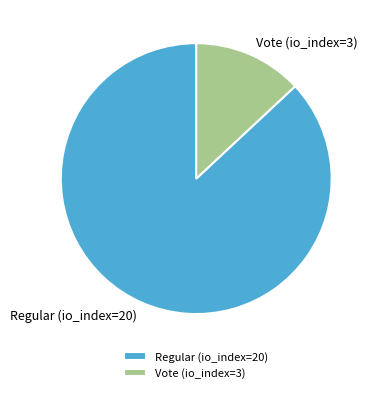

Do Vote (io_index=3) and Regular (io_index=20) together represent more than half of the pie?

Yes